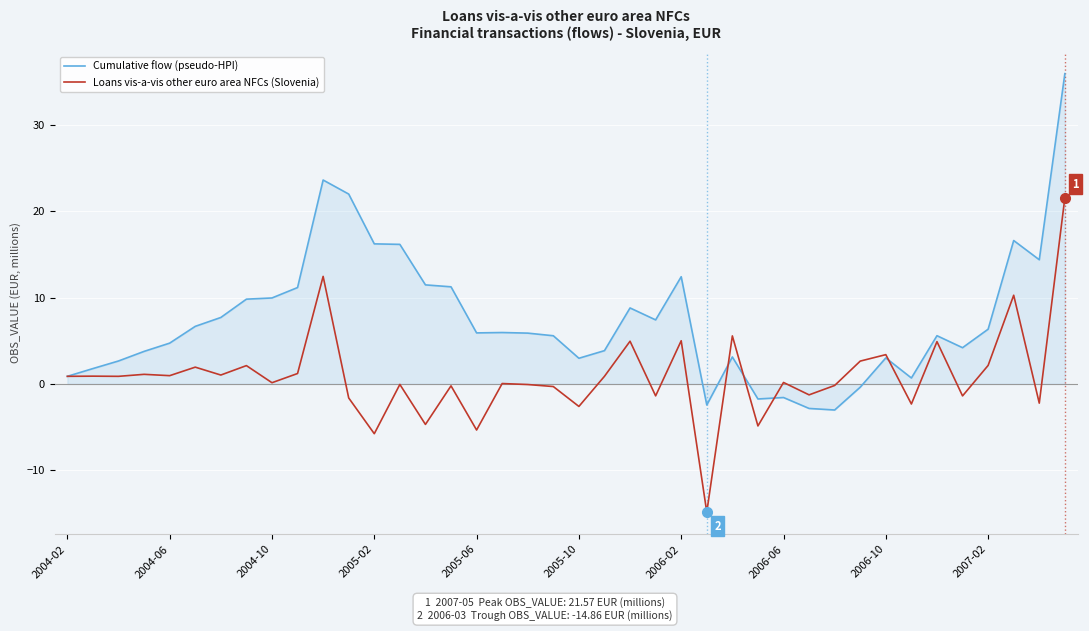

What are all the series names shown in the legend?

Cumulative flow (pseudo-HPI), Loans vis-a-vis other euro area NFCs (Slovenia)